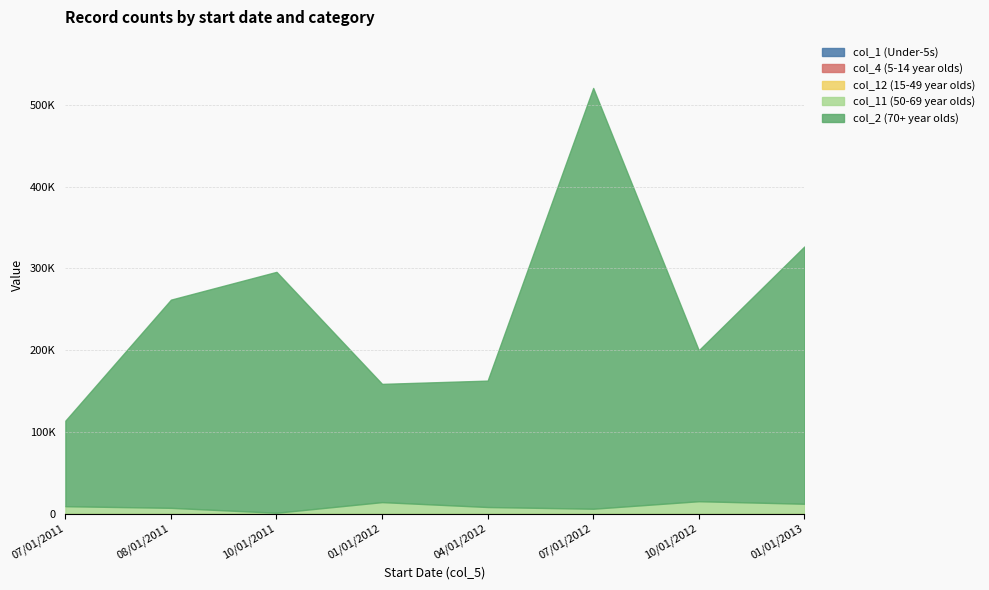

At which label does col_1 (Under-5s) reach its peak?

10/01/2011